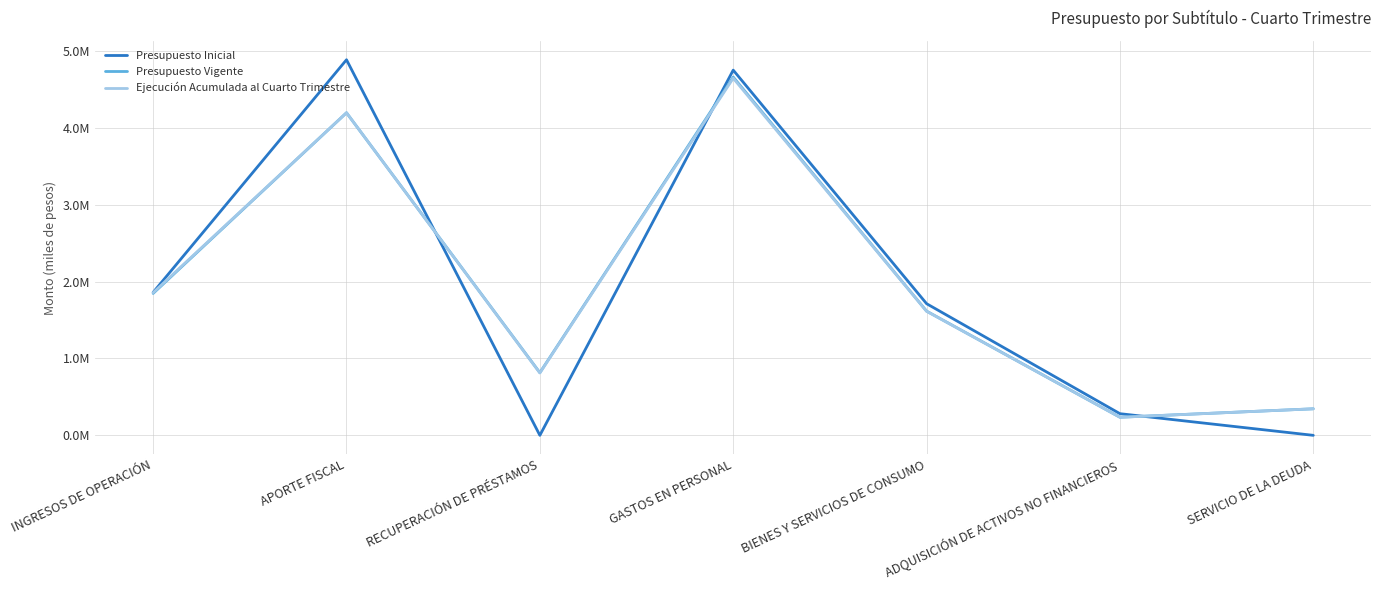

What are all the series names shown in the legend?

Presupuesto Inicial, Presupuesto Vigente, Ejecución Acumulada al Cuarto Trimestre